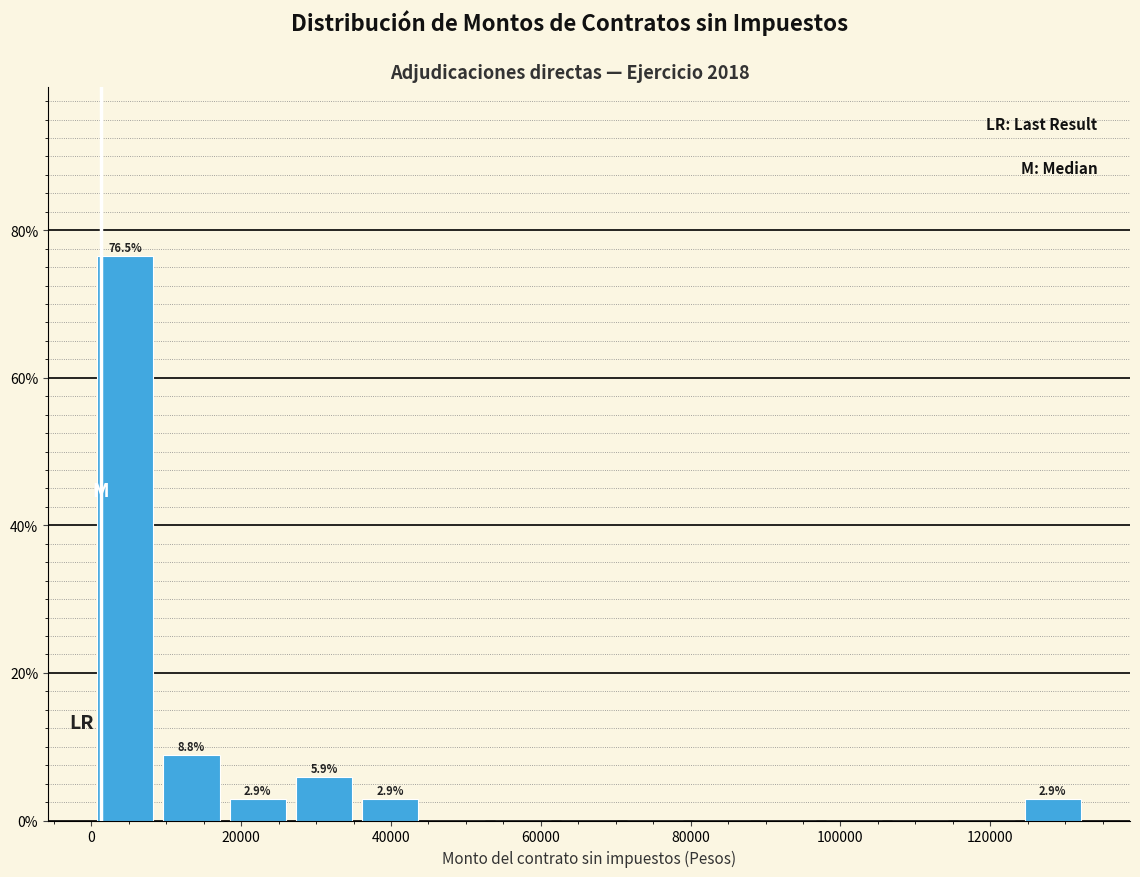

Over which range of the x-axis is the bar tallest?

0 to 8000